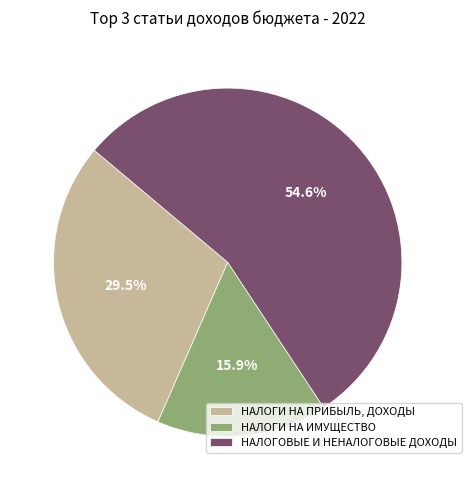

To the nearest percent, what percentage of the pie is НАЛОГОВЫЕ И НЕНАЛОГОВЫЕ ДОХОДЫ?

55%